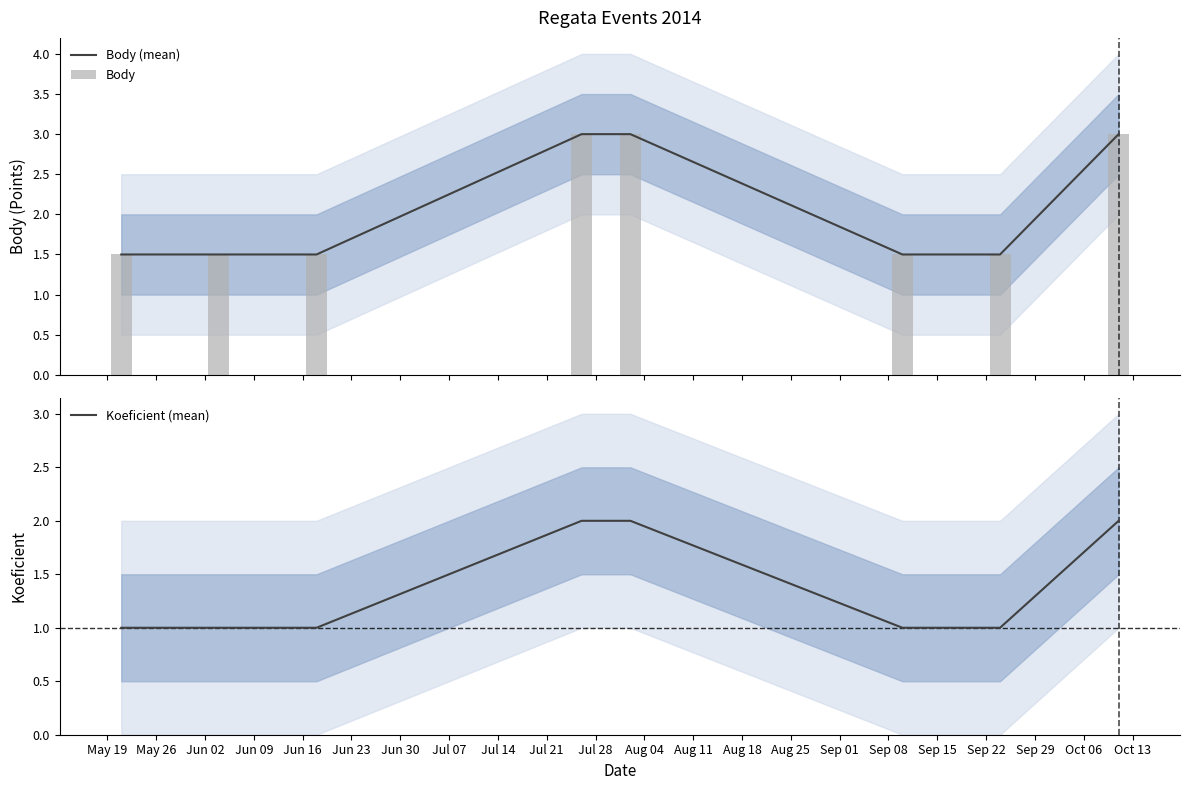

What is the difference between the highest and lowest values at May 26?

0.5